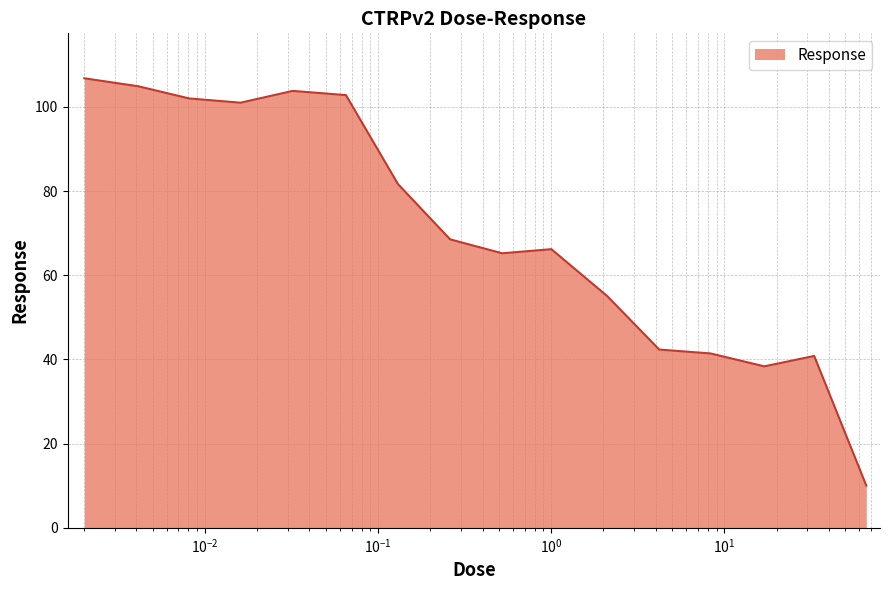

What is the difference between the maximum and second lowest values?

68.4